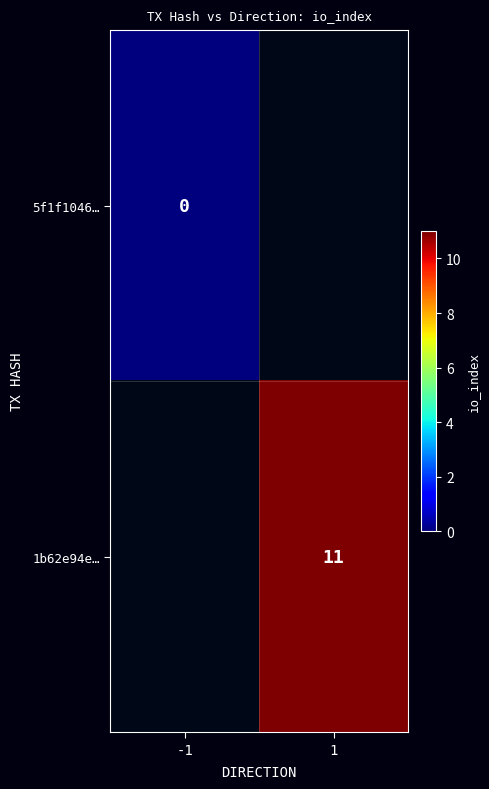

Which category has the lowest value across all series?

-1